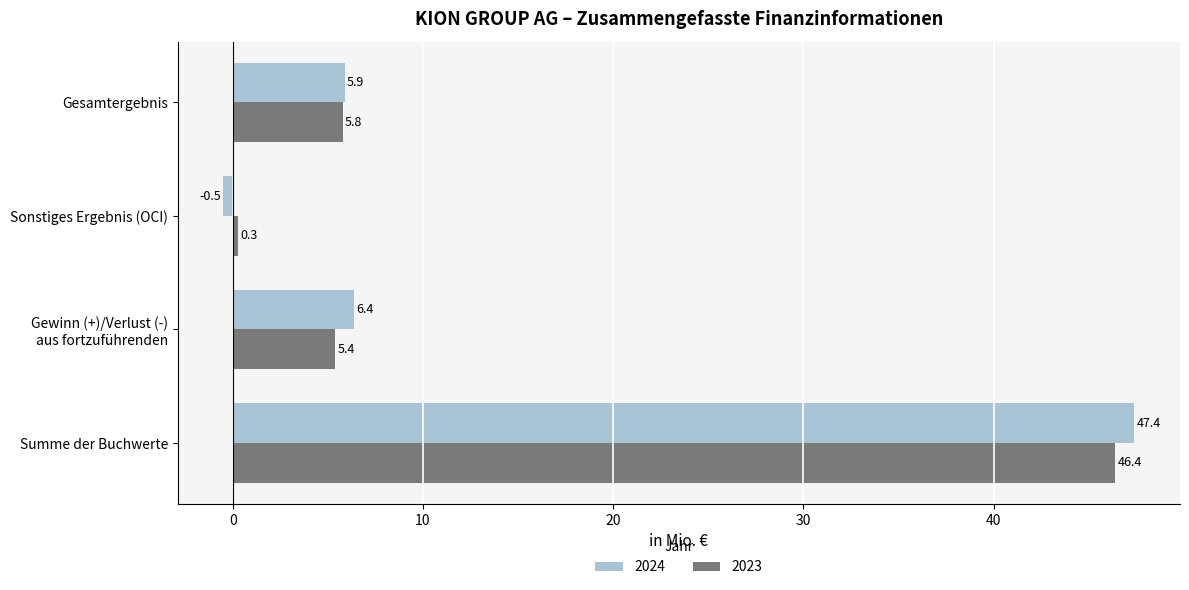

List the series in order of their overall mean, lowest first.

2023, 2024